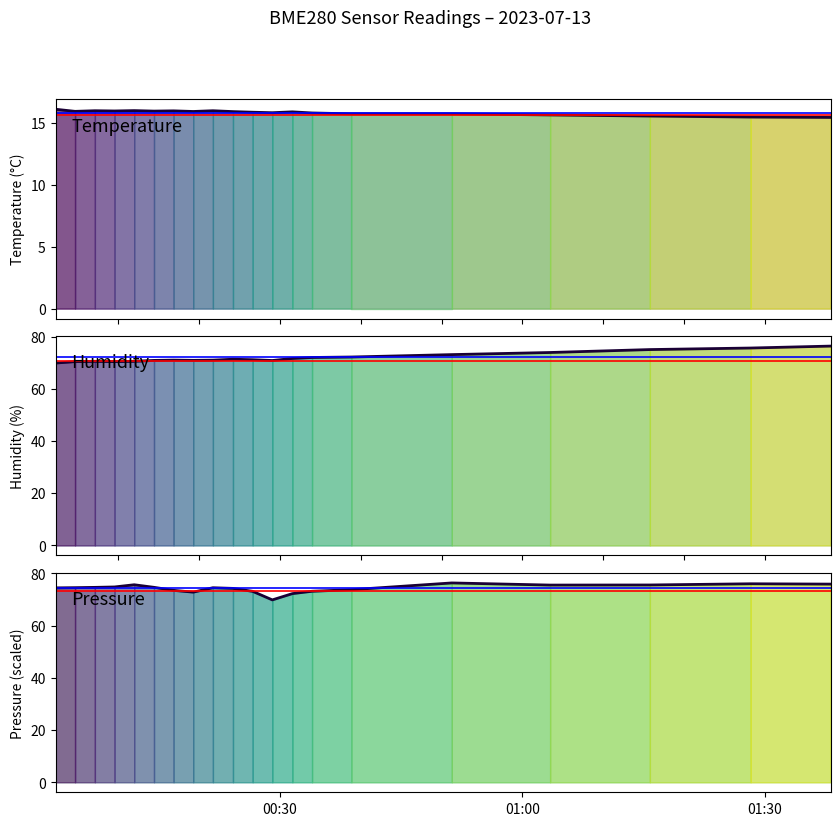

What is the minimum value for temperature?

15.4